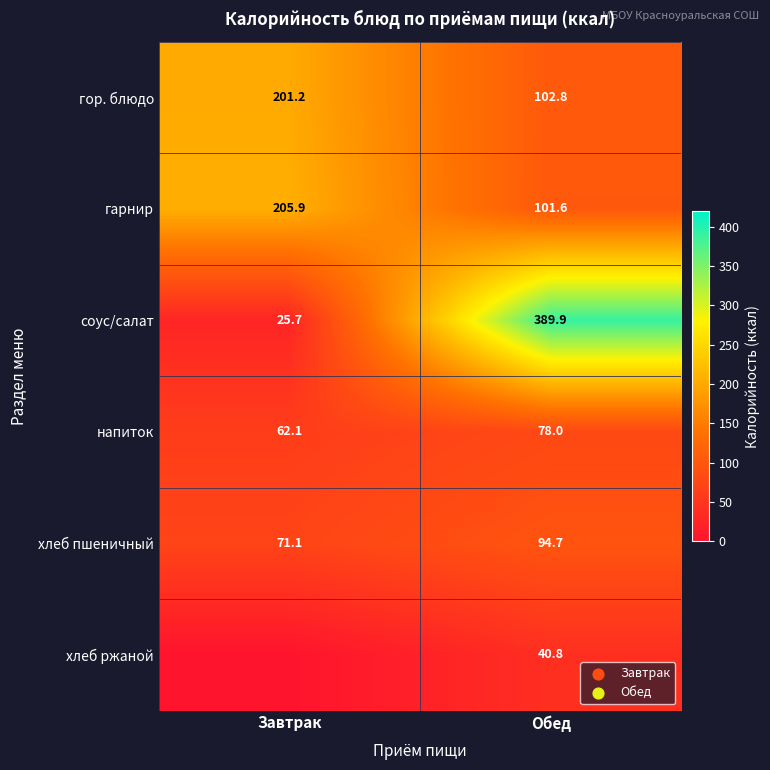

True or false: гор. блюдо has a value of 147.8 at Обед.

False